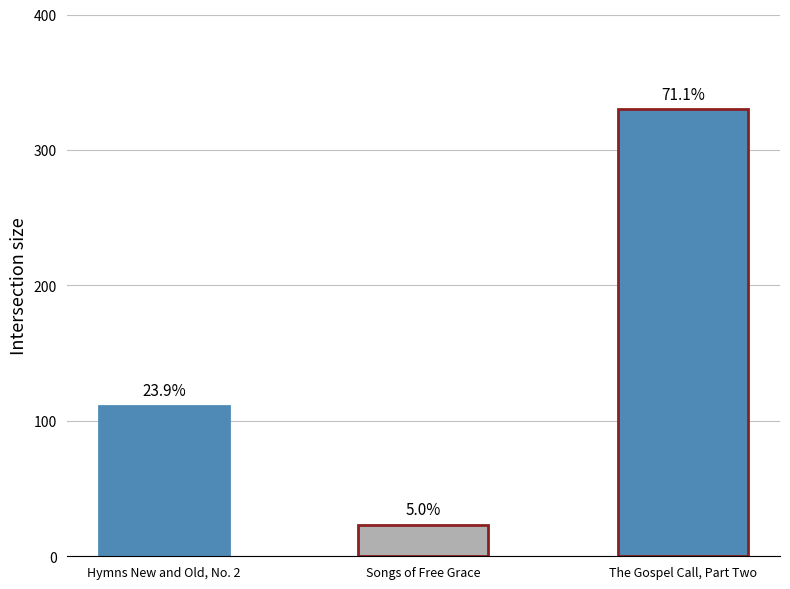

Rank the categories by value from lowest to highest.

Songs of Free Grace, Hymns New and Old, No. 2, The Gospel Call, Part Two